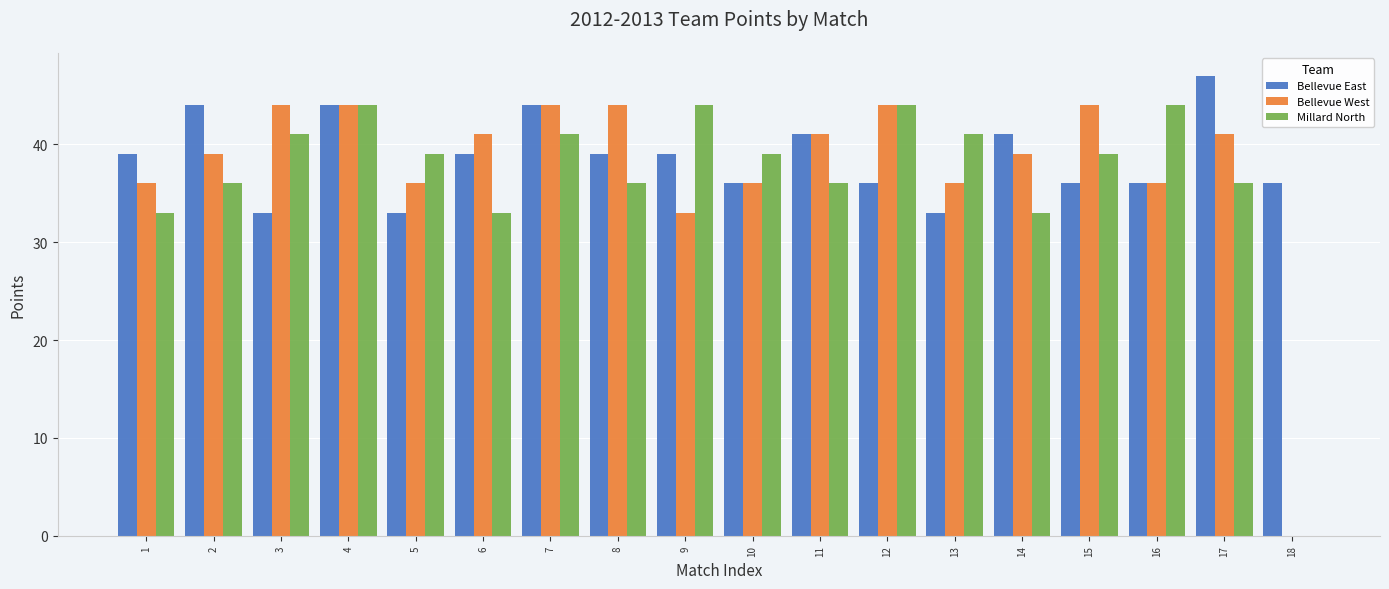

What is the difference between the Millard North values at 11 and 6?

3